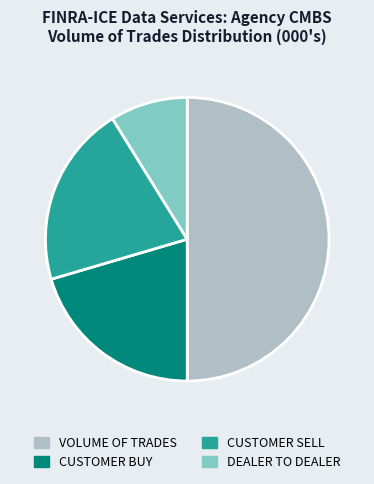

What is the smallest slice in the pie chart?

DEALER TO DEALER